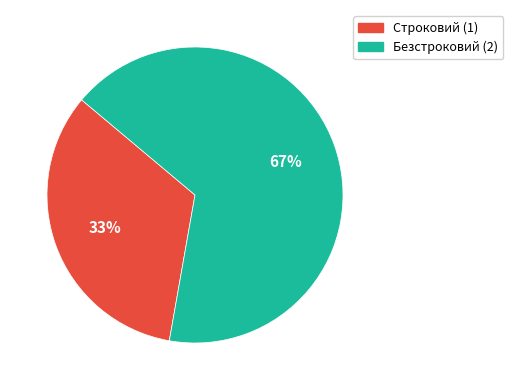

Between Строковий and Безстроковий, which is larger?

Безстроковий